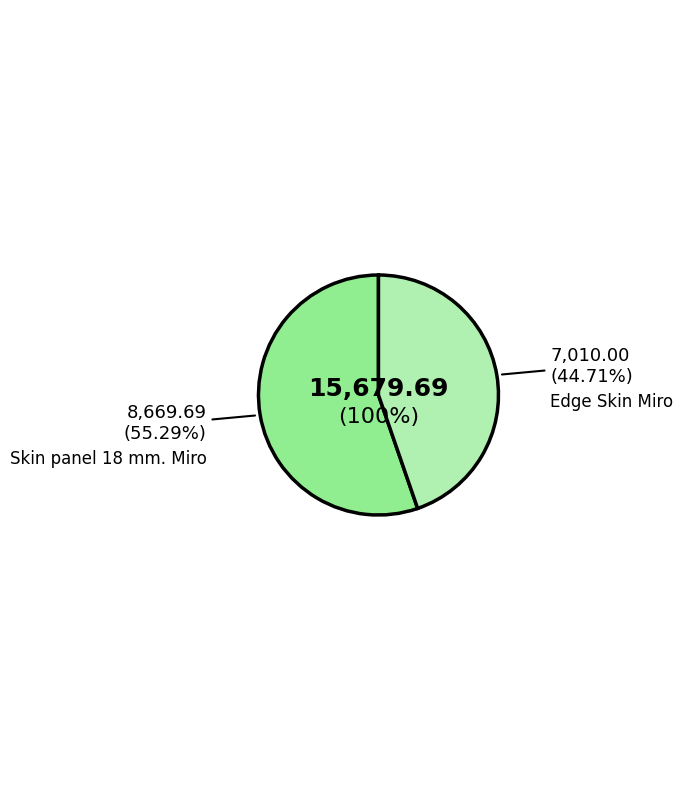

To the nearest percent, what is the average slice percentage?

50%